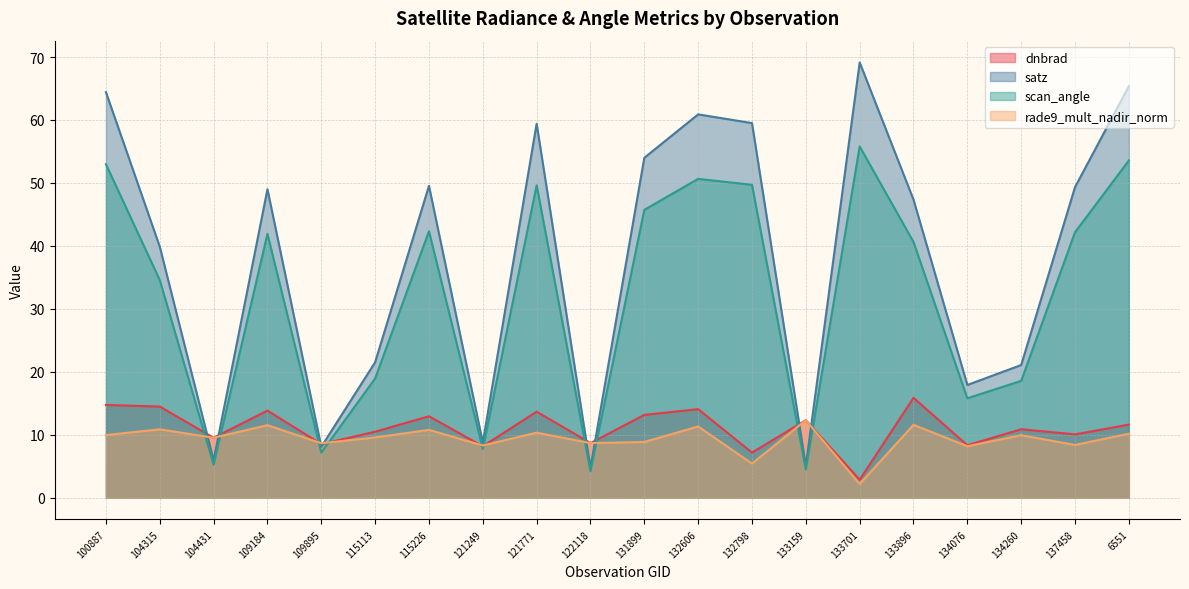

Is the value of scan_angle at 131899 greater than the value of satz at 115113?

Yes